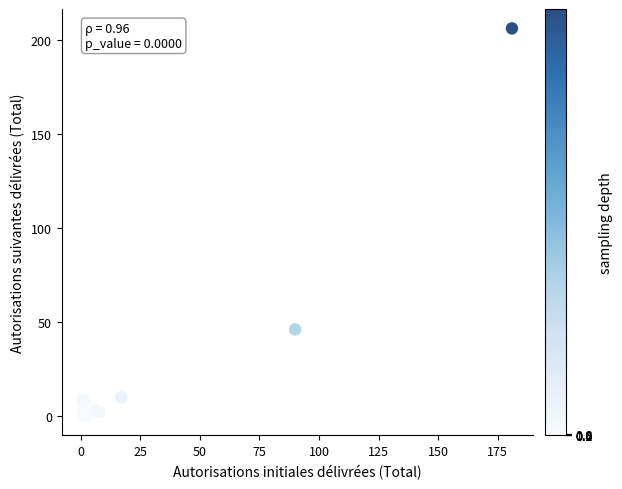

What Y value in the scatter plot is closest to 103?

46